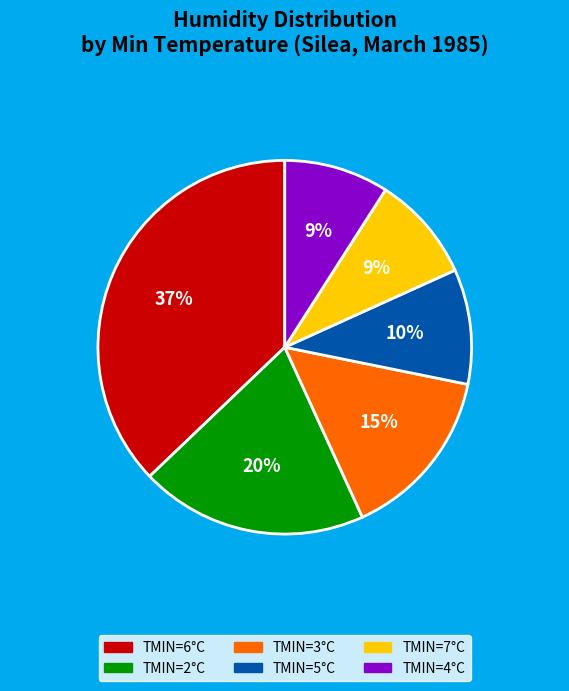

How many segments does this pie chart have?

6